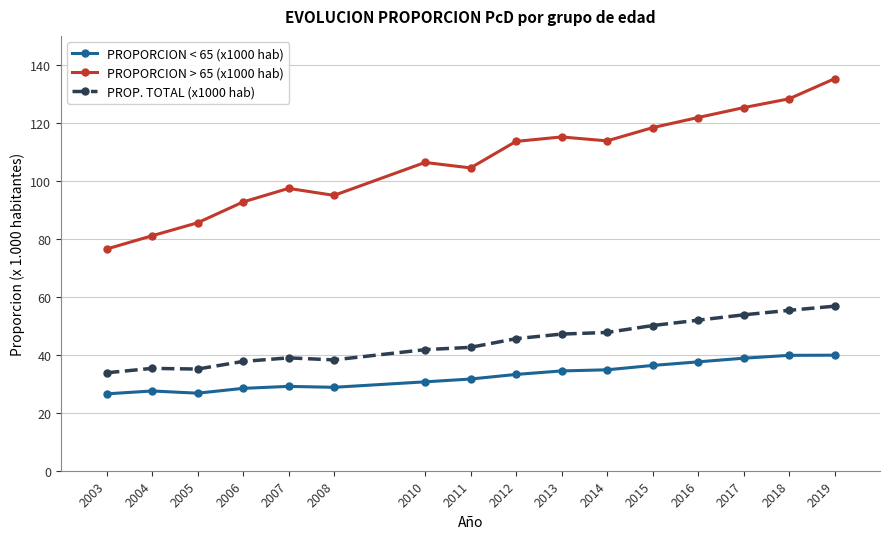

What are all the series names shown in the legend?

PROPORCION < 65 (x1000 hab), PROPORCION > 65 (x1000 hab), PROP. TOTAL (x1000 hab)